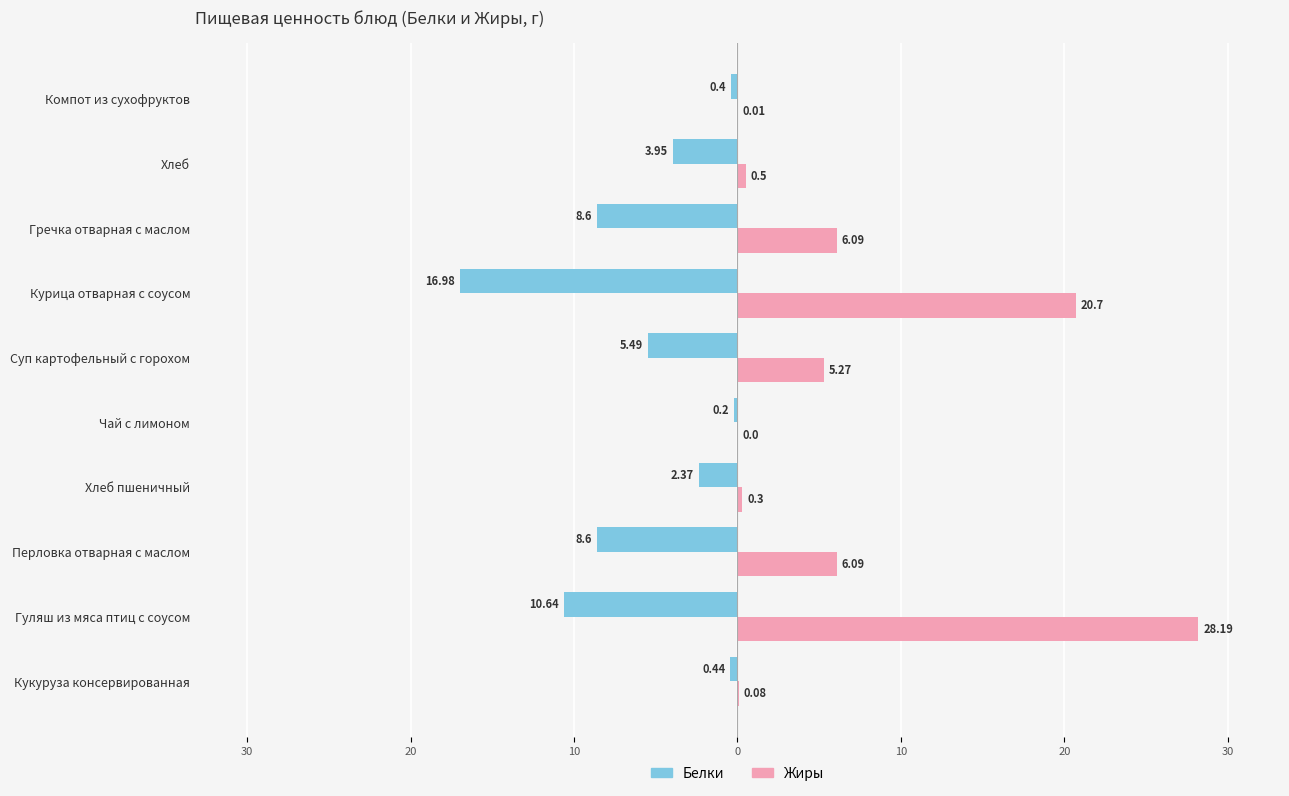

What are all the series names shown in the legend?

Белки, Жиры